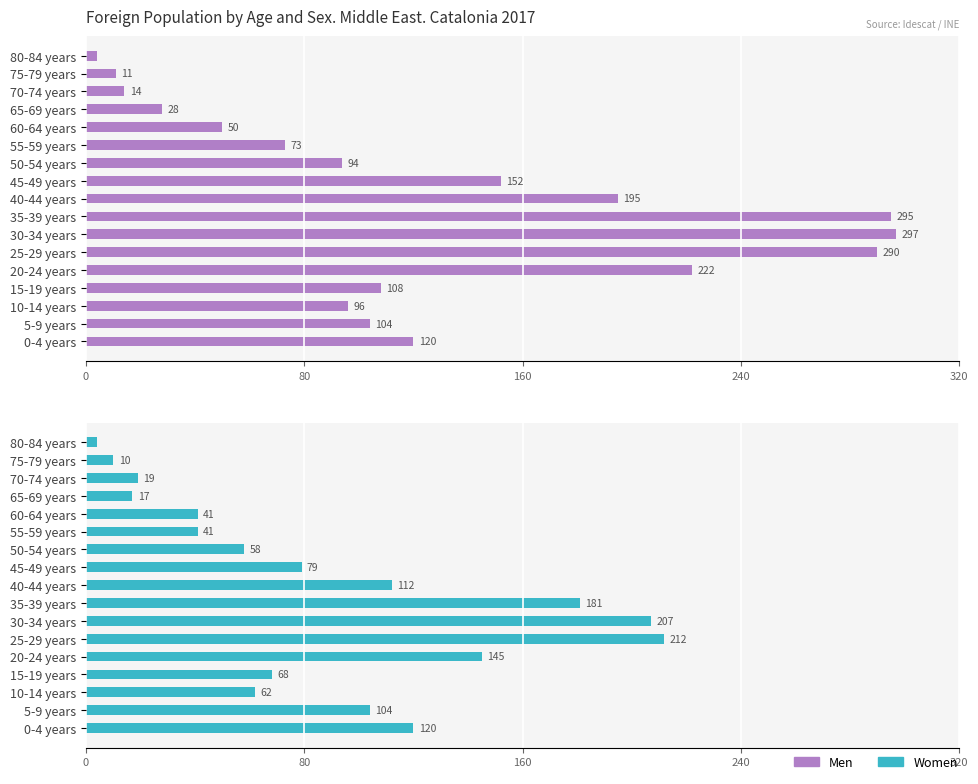

What are all the series names shown in the legend?

Men, Women